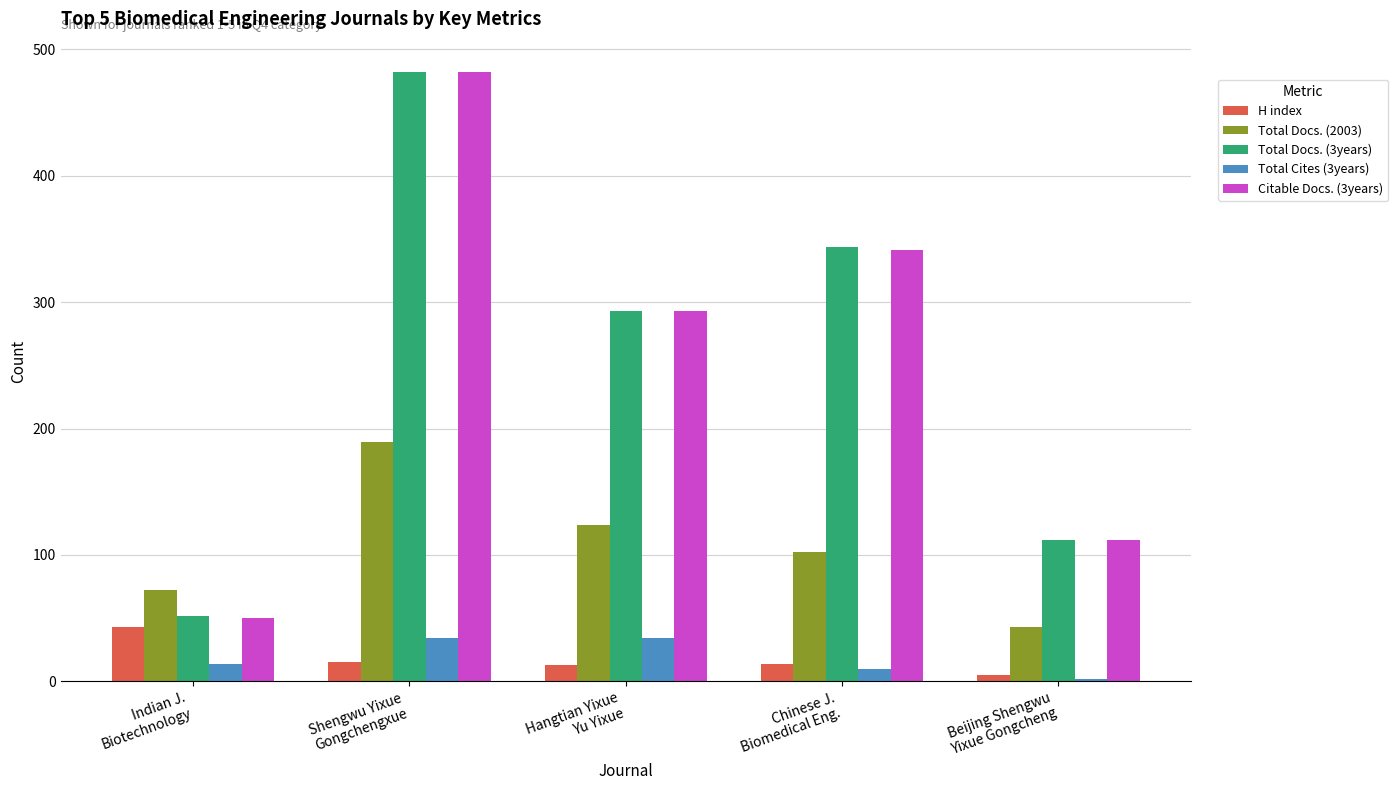

At which category is the sum across all series the highest?

Shengwu Yixue
Gongchengxue